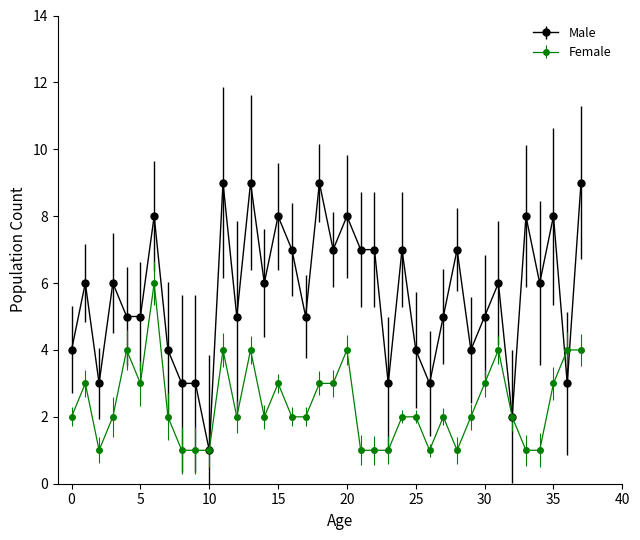

Which series has the largest total across all categories?

Male